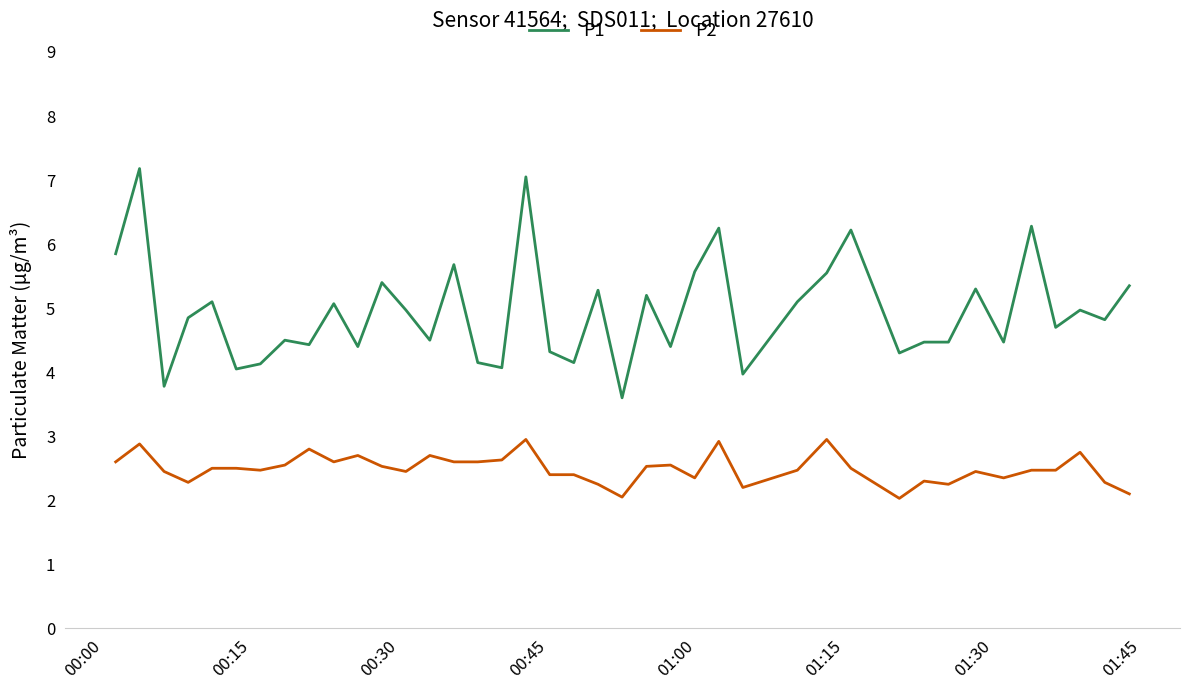

Which series has the largest range (max minus min)?

P1